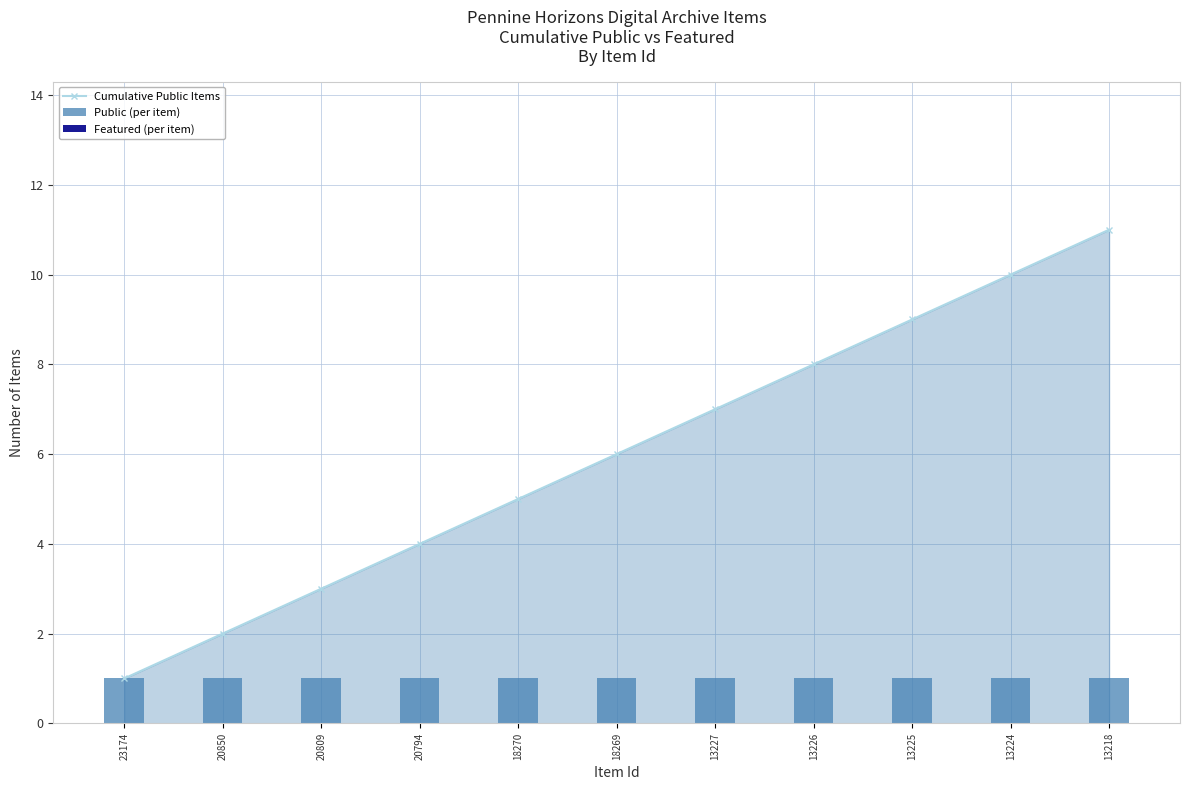

Reading right to left, extract all data points from this chart.

Cumulative Public Items: 13218=11	13224=10	13225=9	13226=8	13227=7	18269=6	18270=5	20794=4	20809=3	20850=2	23174=1
Public (per item): 13218=1	13224=1	13225=1	13226=1	13227=1	18269=1	18270=1	20794=1	20809=1	20850=1	23174=1
Featured (per item): 13218=0	13224=0	13225=0	13226=0	13227=0	18269=0	18270=0	20794=0	20809=0	20850=0	23174=0